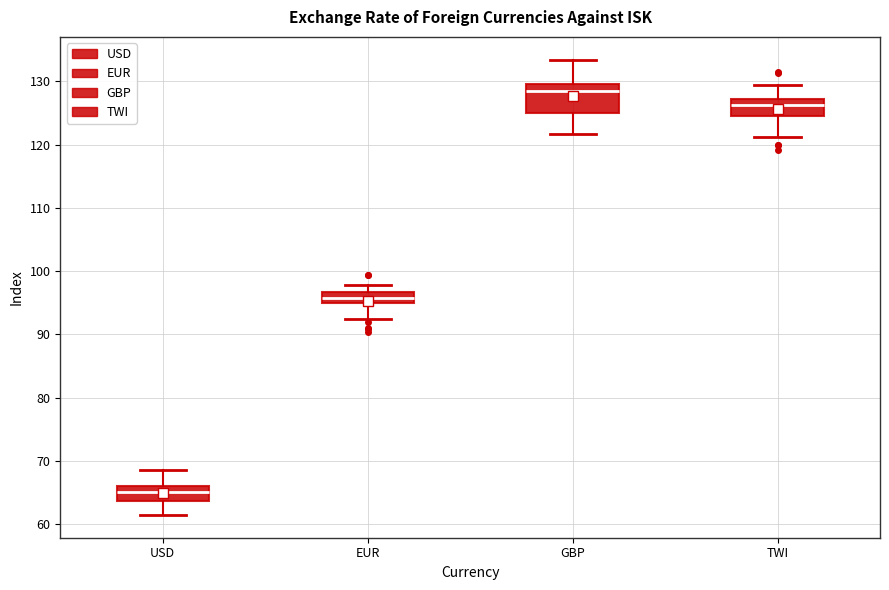

Where does the upper whisker of the box for GBP end on the y-axis? The values are not printed on the chart, so give them approximately, as read against the axis.

133